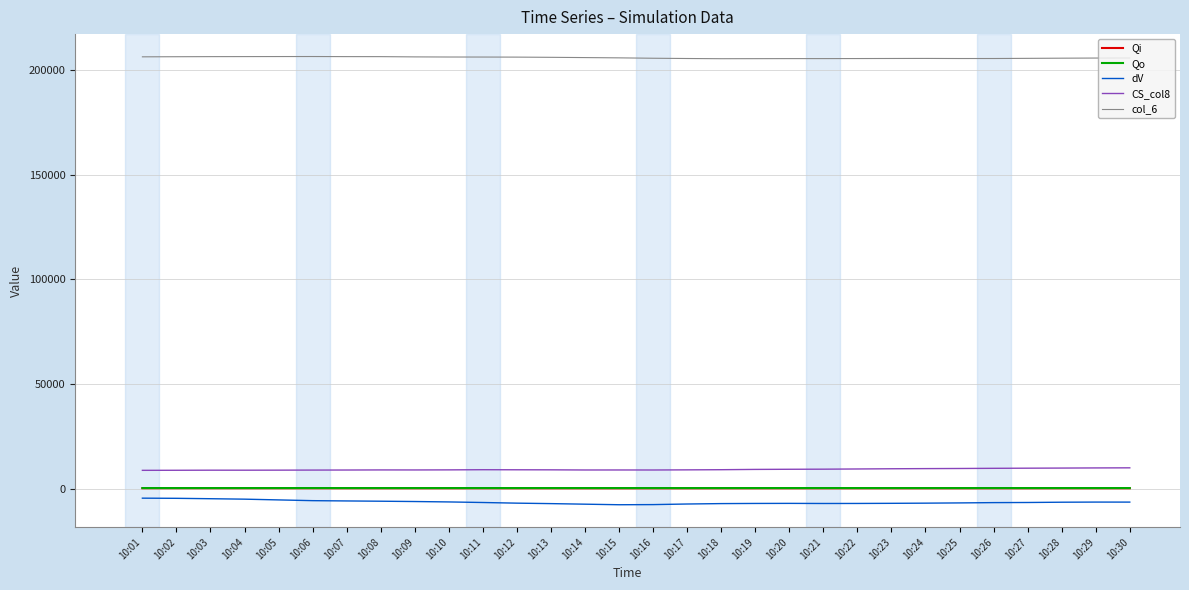

What is the minimum value shown in the chart?

-7519